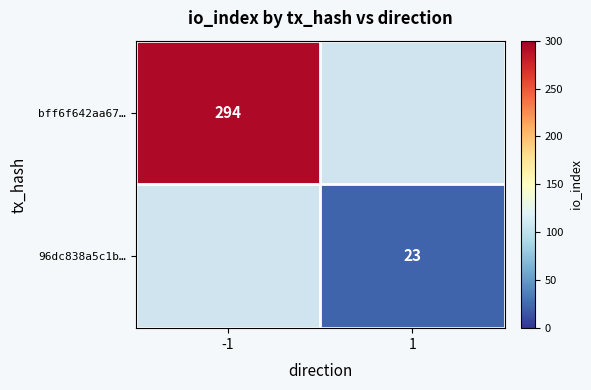

The 96dc838a5c1b… series shows 23 at 1. True or false?

True